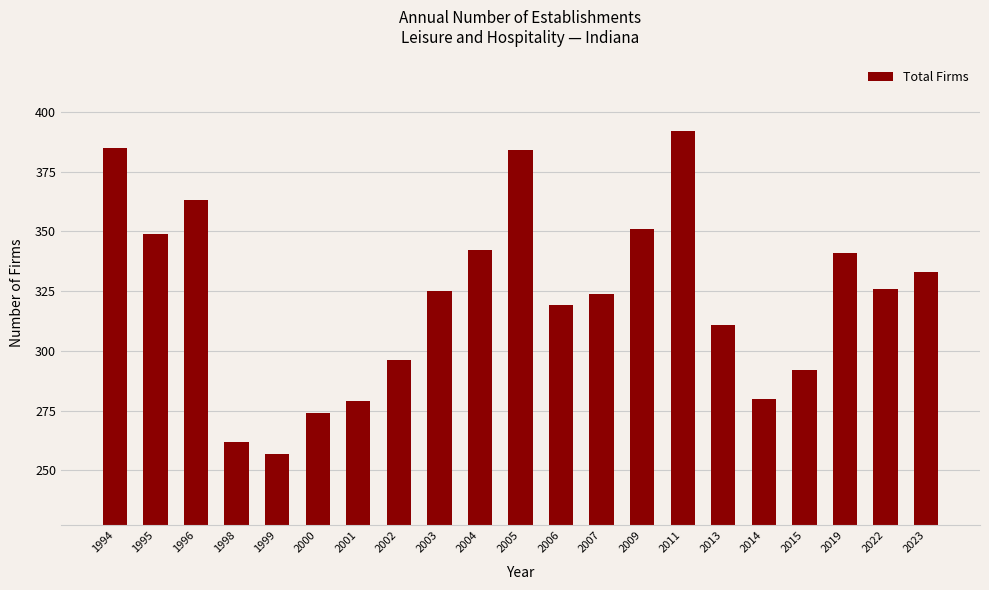

Between 2002 and 2023, which is larger?

2023